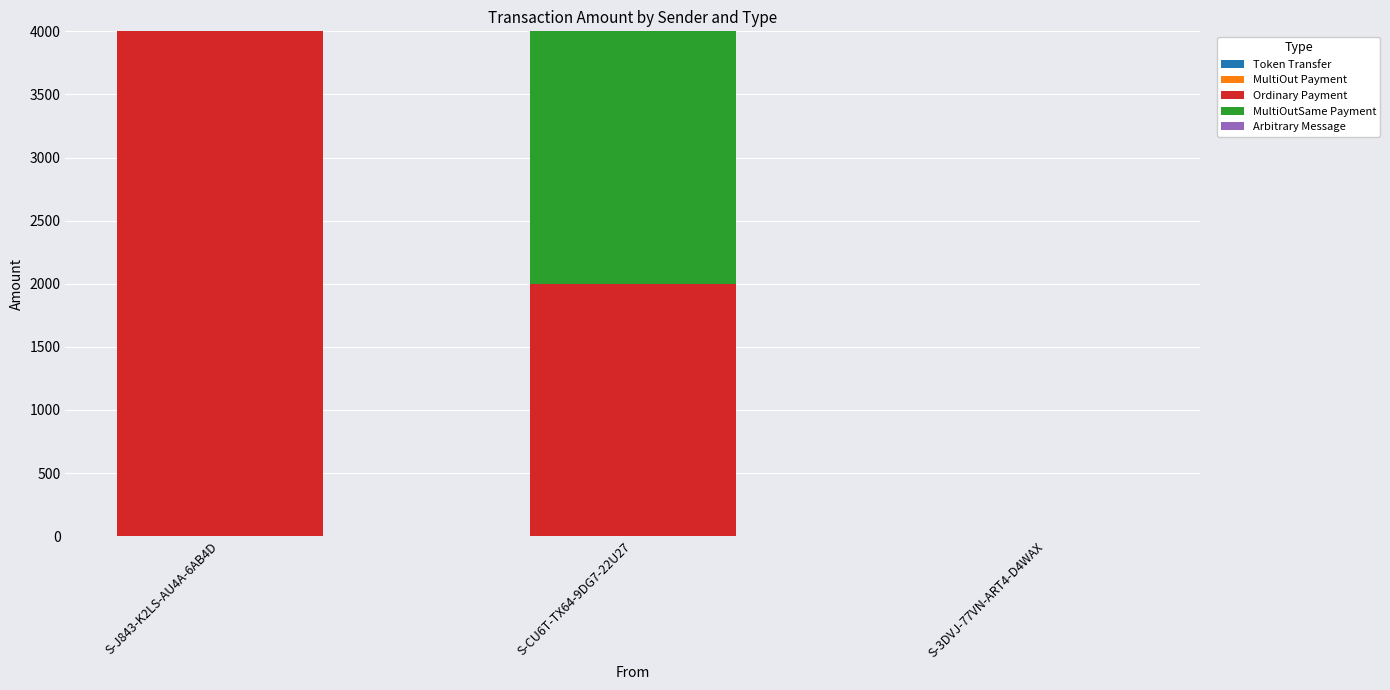

What is the total value across all series at S-J843-K2LS-AU4A-6AB4D?

3999.9